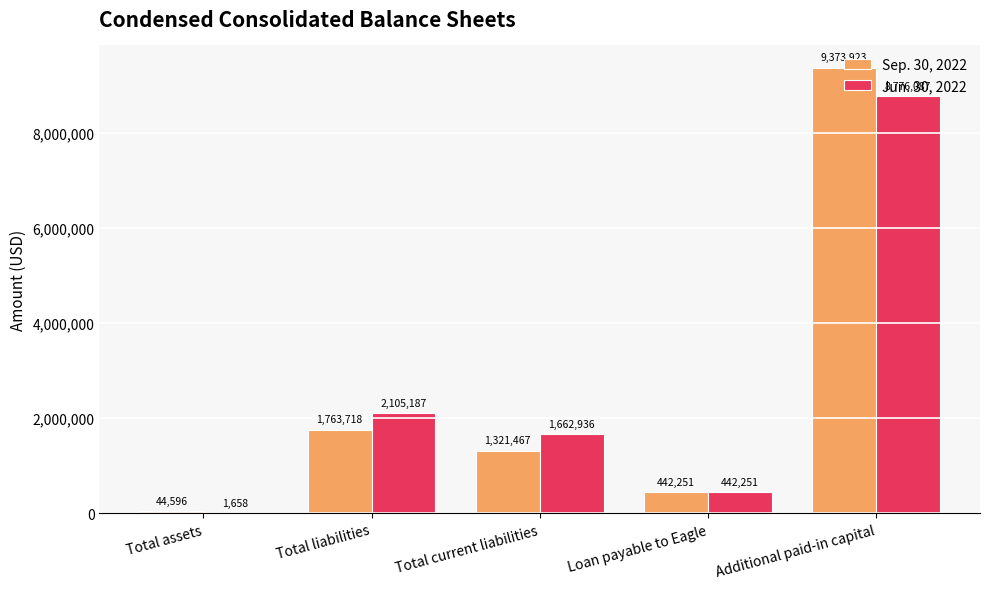

The Jun. 30, 2022 series shows 115912 at Loan payable to Eagle. True or false?

False